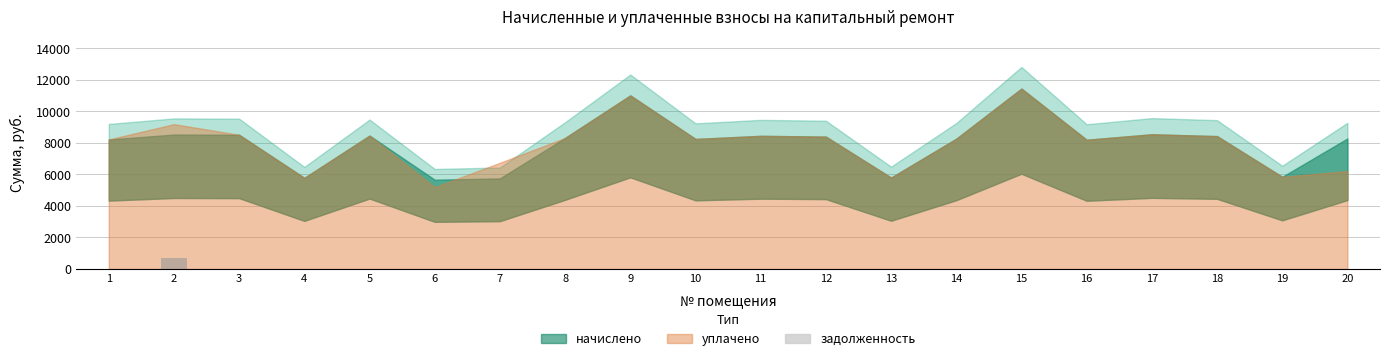

What is the sum of all values?

710.7